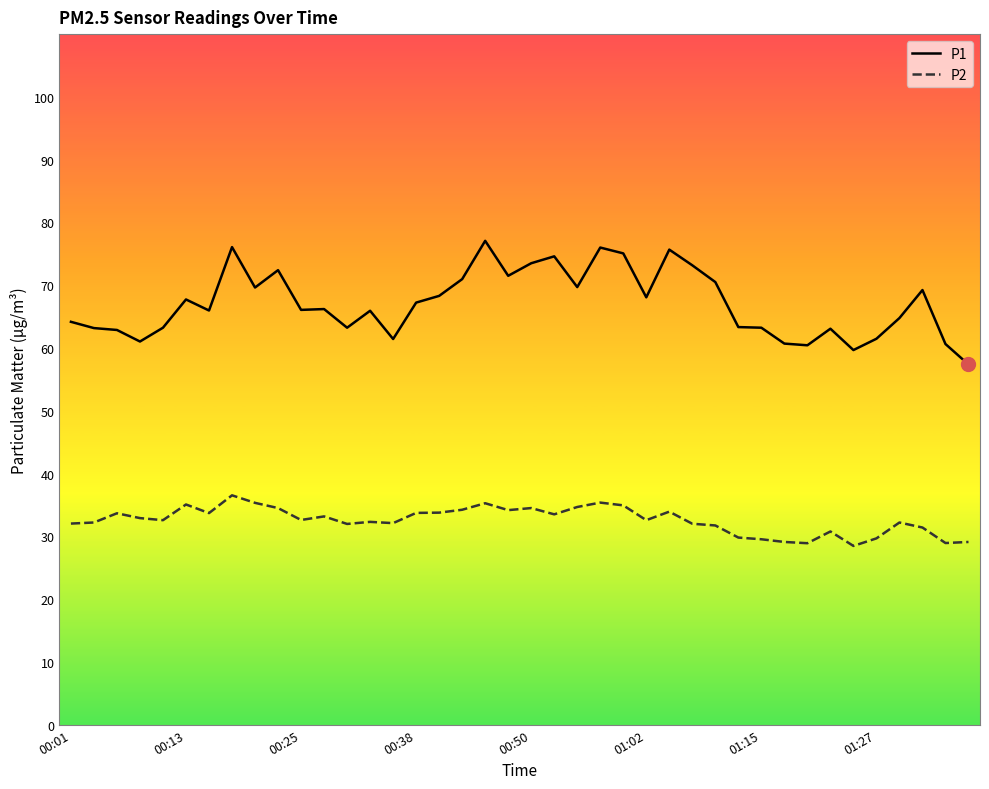

What is the highest value of the P1 series?

77.1